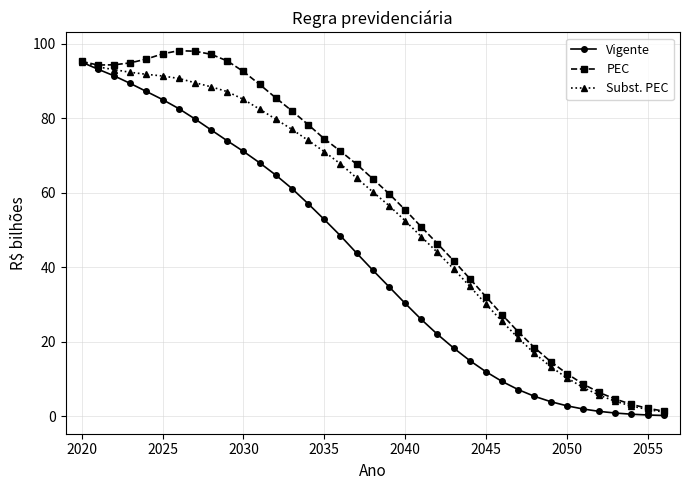

What is the value of the Subst. PEC point at the 19th from the left?

60.3